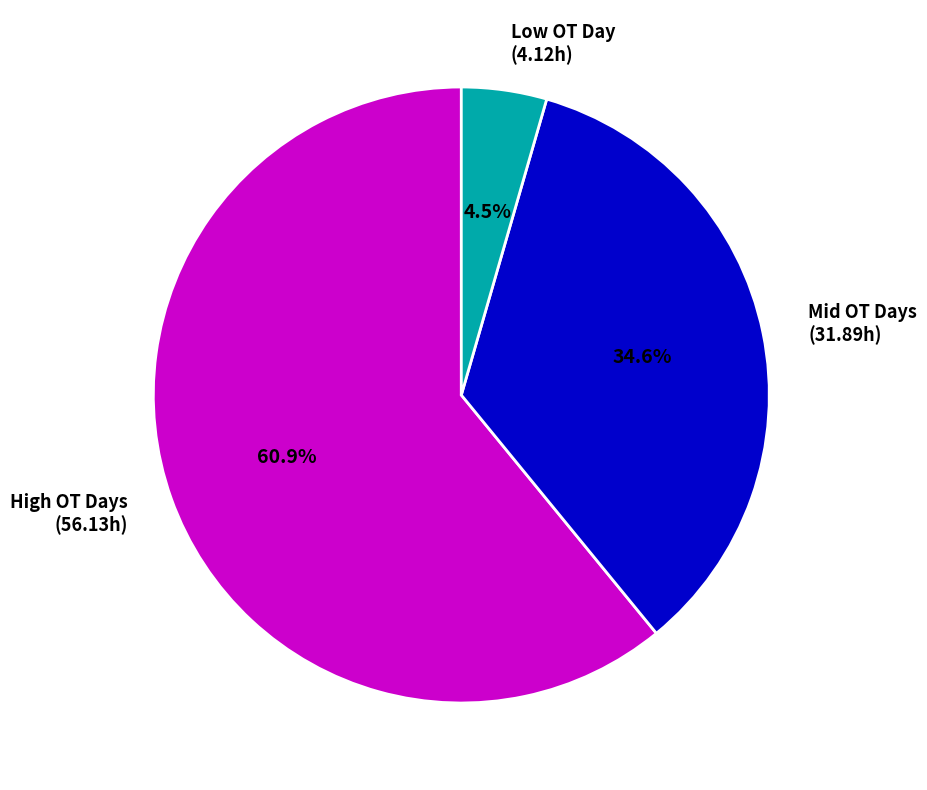

Rank the categories by value from highest to lowest.

High OT Days (56.13h), Mid OT Days (31.89h), Low OT Day (4.12h)